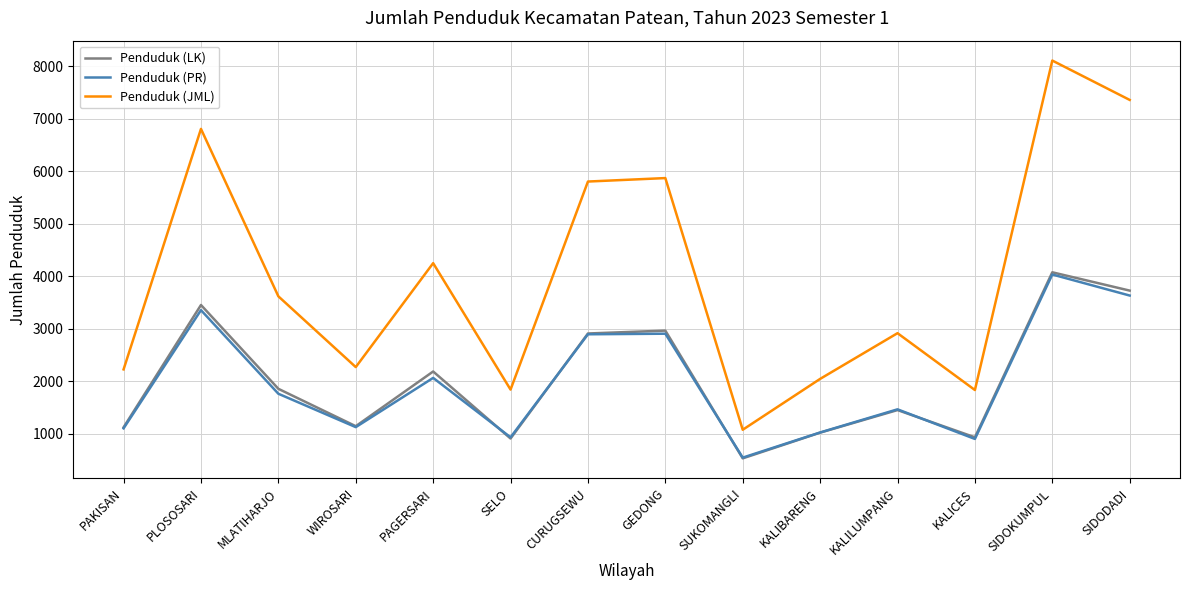

In Penduduk (PR), how many points are higher than both neighbors (excluding endpoints)?

5